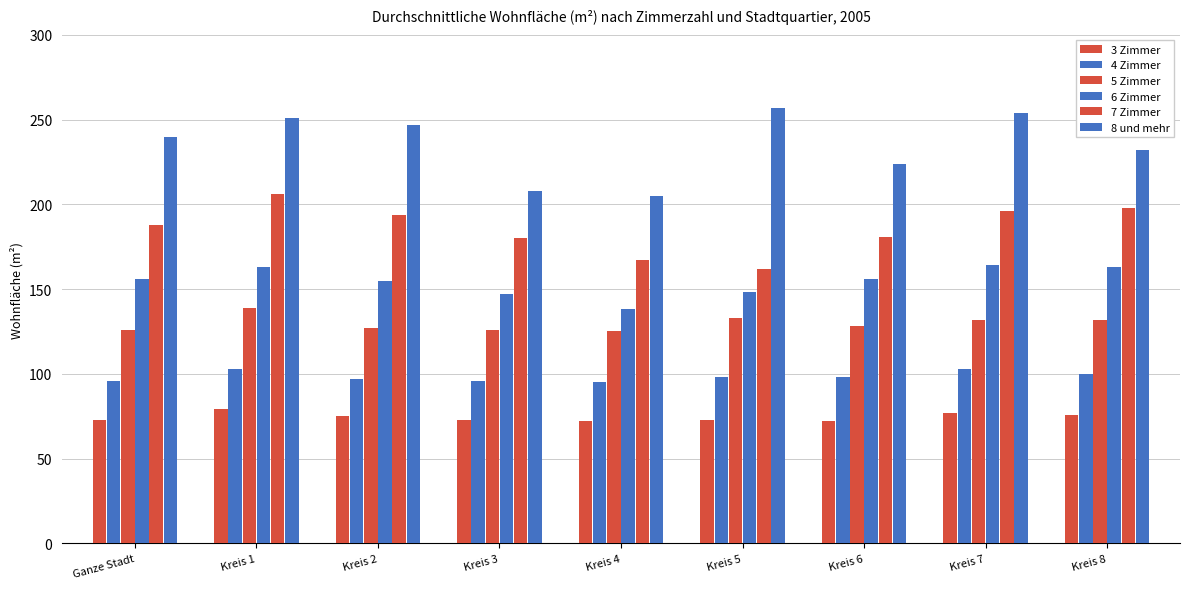

What is the label of the 5th bar from the left?

Kreis 4